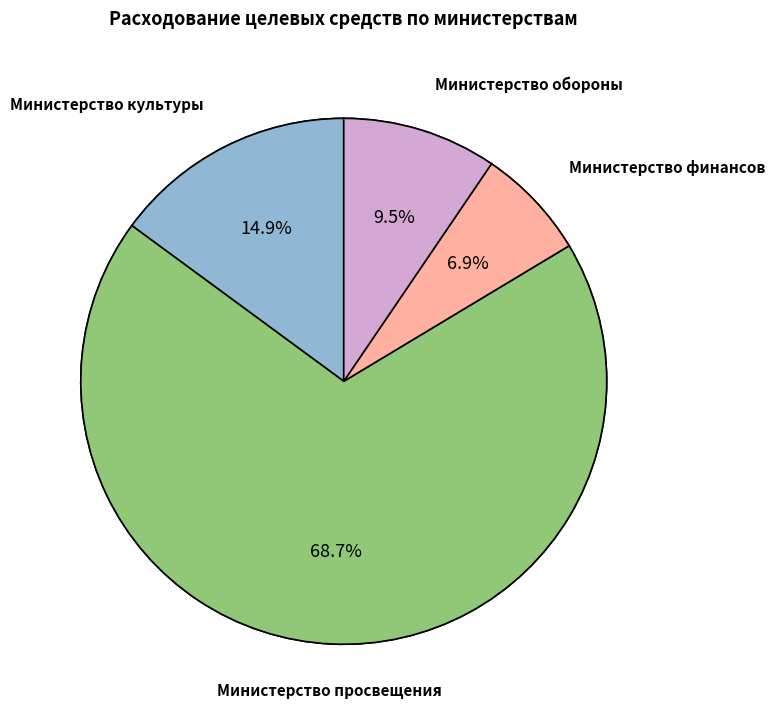

Is it true that Министерство культуры is 15% of the pie?

True